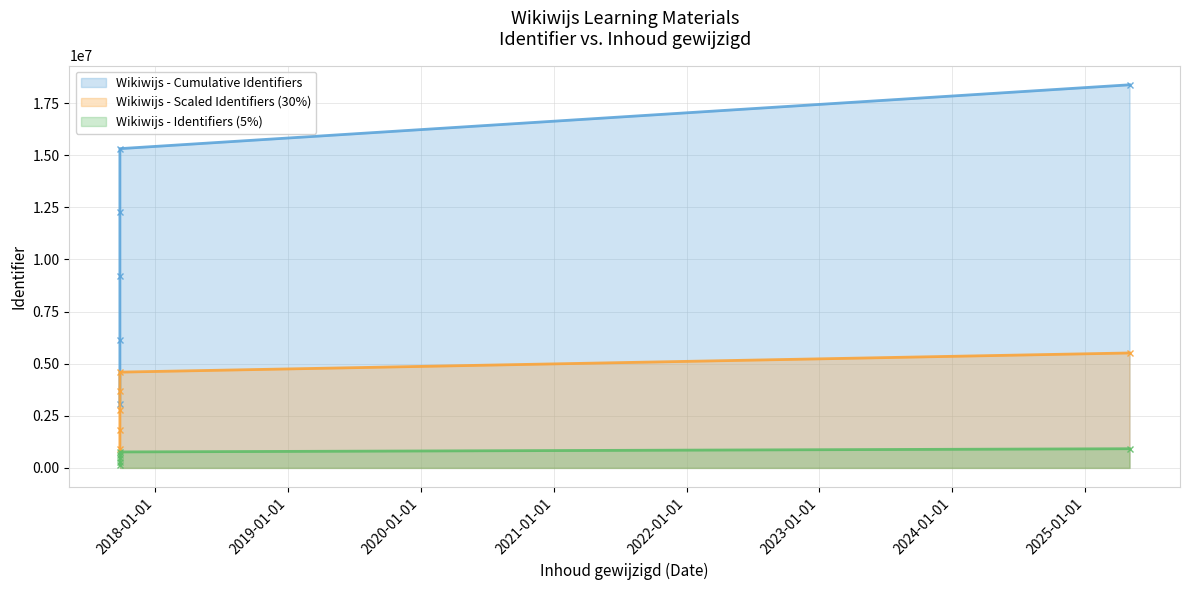

What is the maximum value shown in the chart?

18382809.0